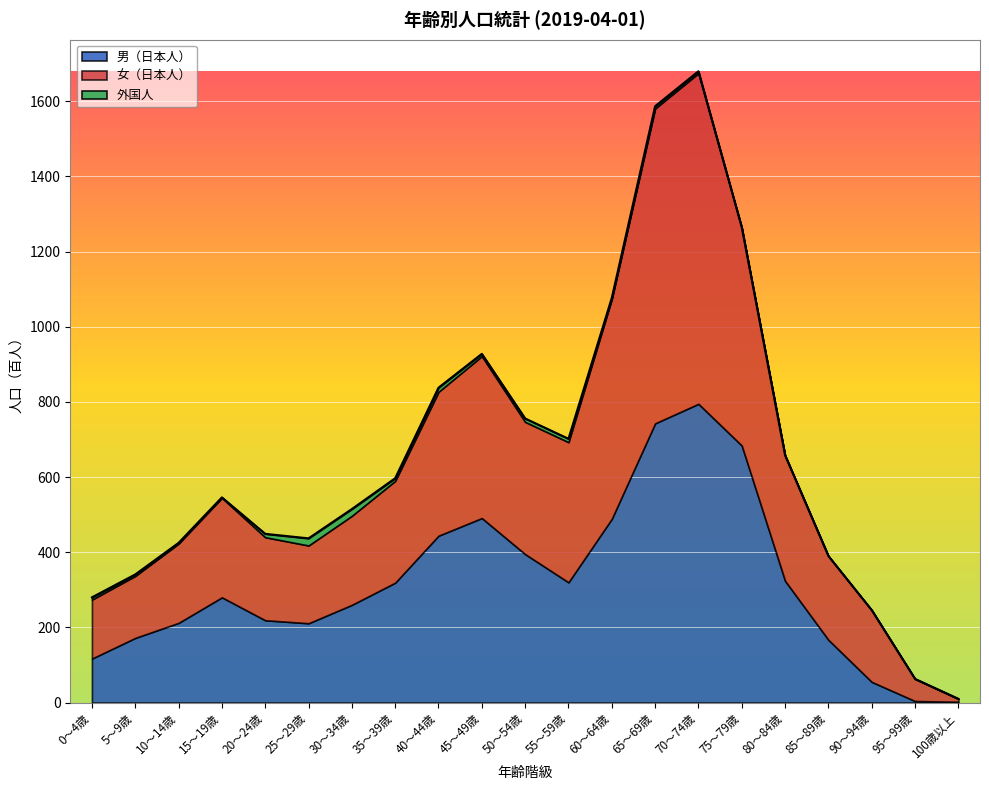

In 男（日本人）, how many points are higher than both neighbors (excluding endpoints)?

3